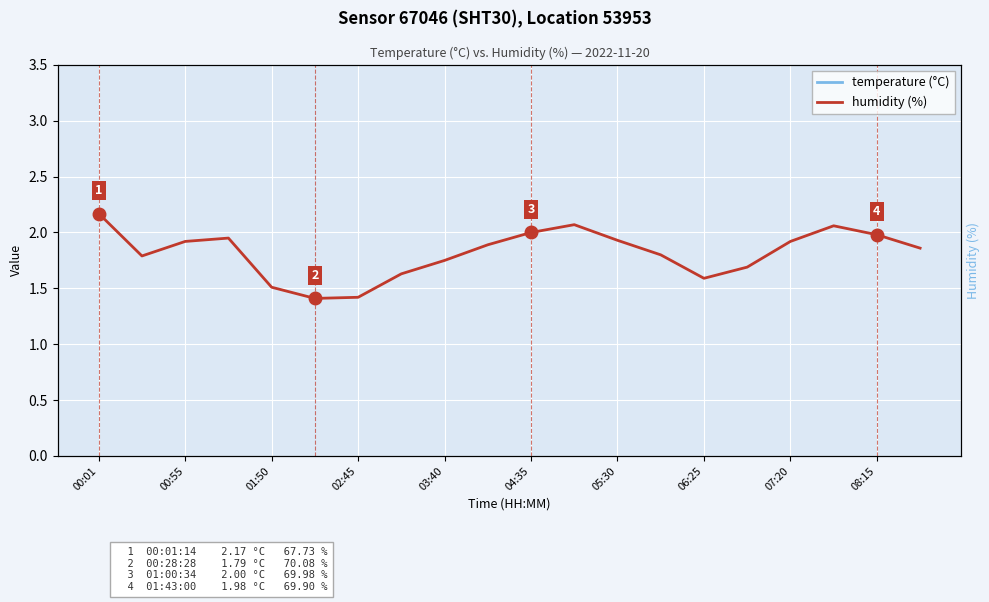

Count the number of data series in this chart.

2